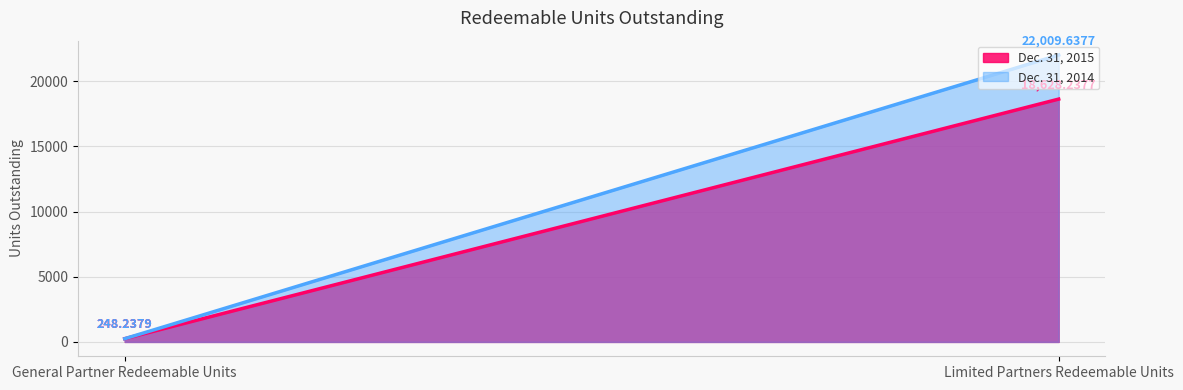

List the series in order of their peak value, lowest first.

Dec. 31, 2015, Dec. 31, 2014